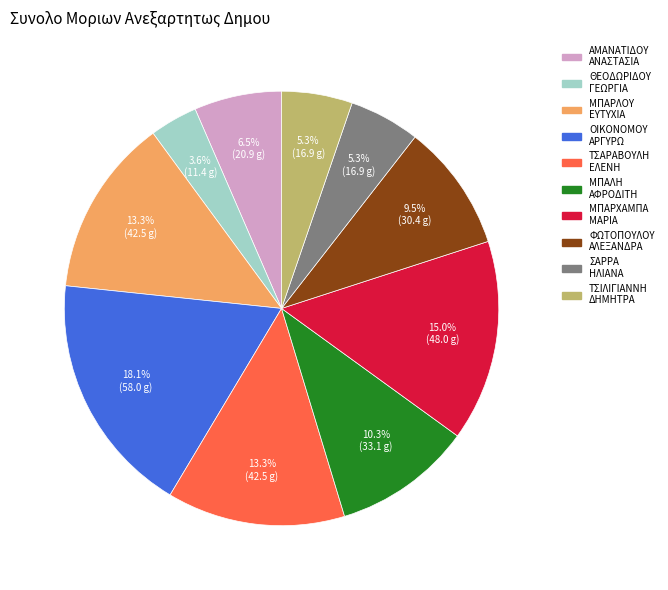

Is there any slice that represents more than half of the pie?

No